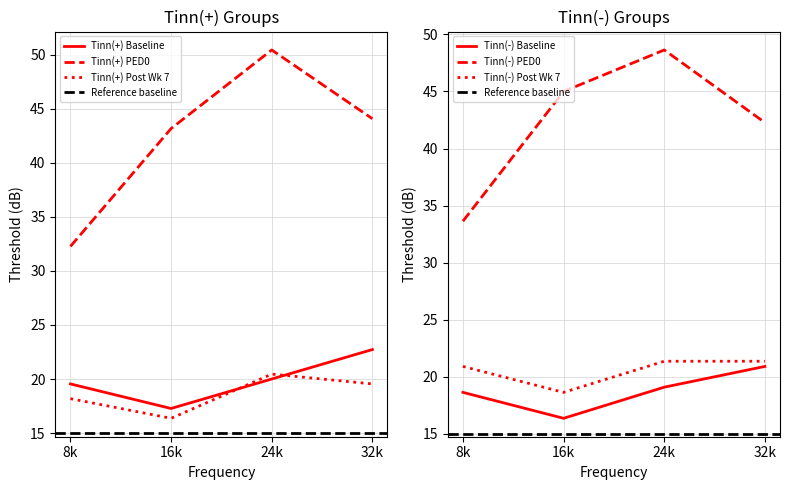

Reading right to left, what are all the values shown in this chart?

Tinn(+) Baseline: 32k=22.7	24k=20.0	16k=17.3	8k=19.5
Tinn(+) PED0: 32k=44.1	24k=50.5	16k=43.2	8k=32.3
Tinn(+) Post Wk 7: 32k=19.5	24k=20.5	16k=16.4	8k=18.2
Tinn(-) Baseline: 32k=20.9	24k=19.1	16k=16.4	8k=18.6
Tinn(-) PED0: 32k=42.3	24k=48.6	16k=45.0	8k=33.6
Tinn(-) Post Wk 7: 32k=21.4	24k=21.4	16k=18.6	8k=20.9